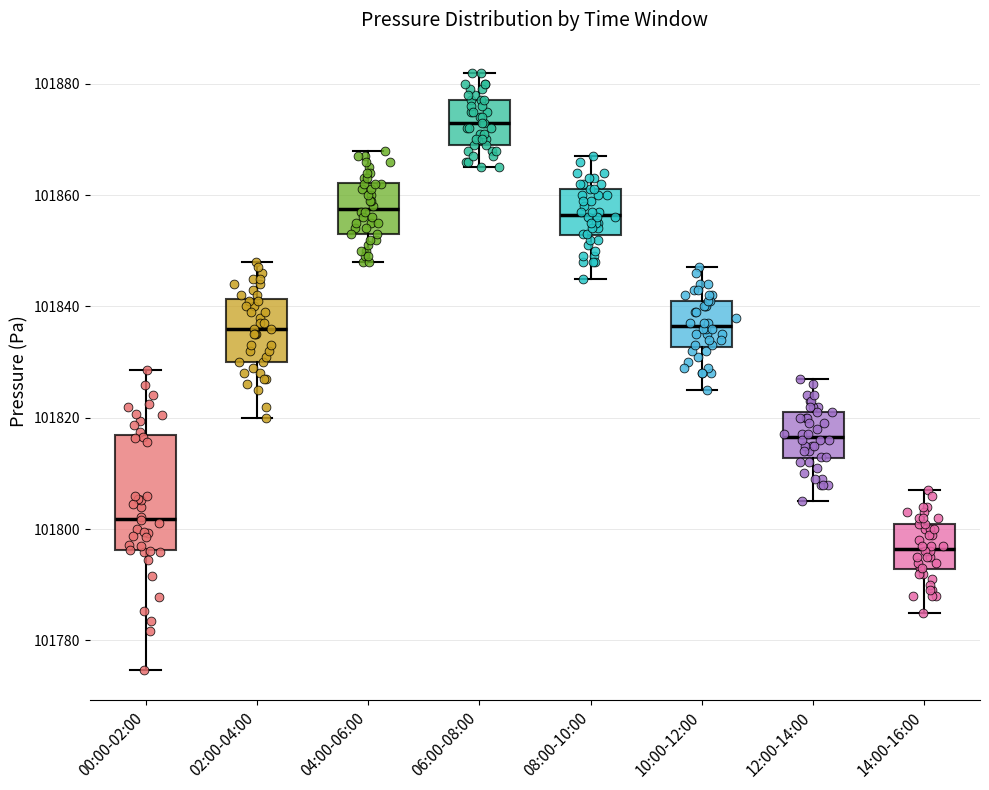

Which box is the tallest, from its lower edge to its upper edge?

00:00-02:00